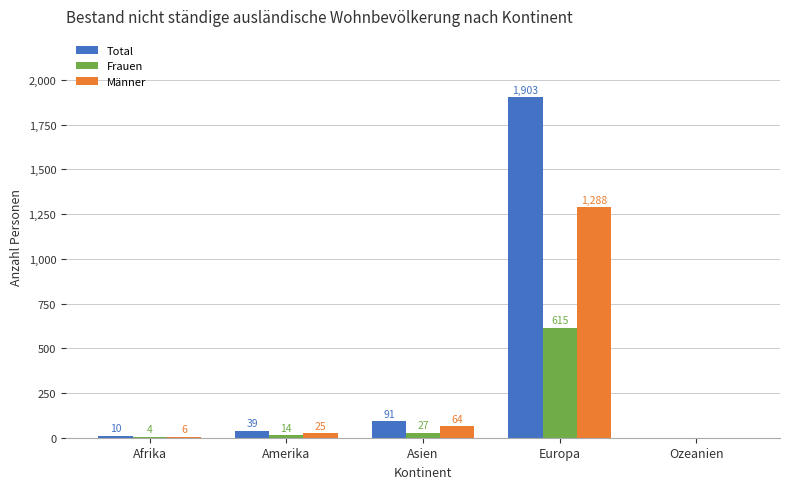

True or false: Männer has a value of 0 at Ozeanien.

True